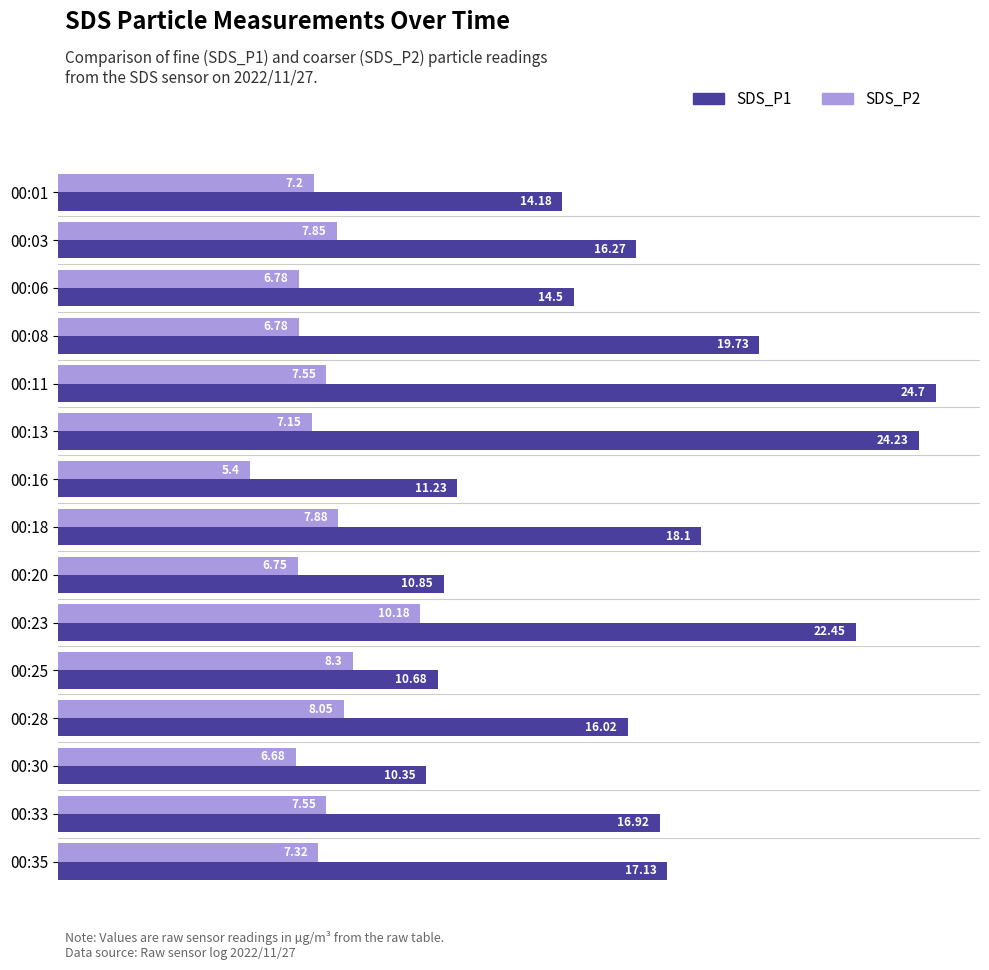

List the series in order of their peak value, lowest first.

SDS_P2, SDS_P1